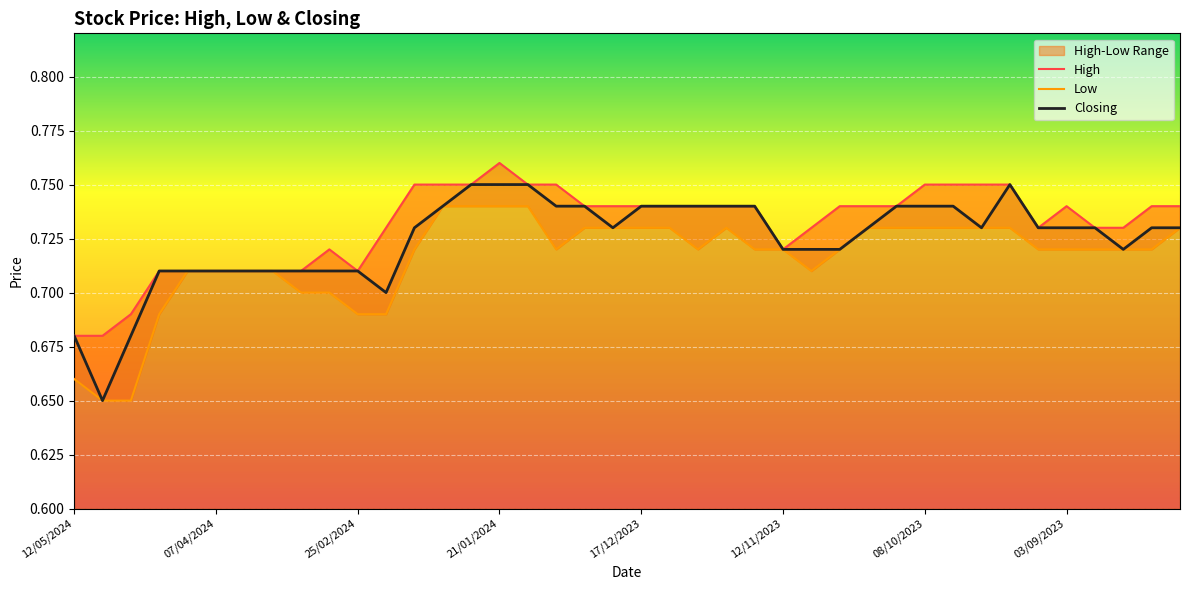

What is the approximate value of Low at 39?

0.7